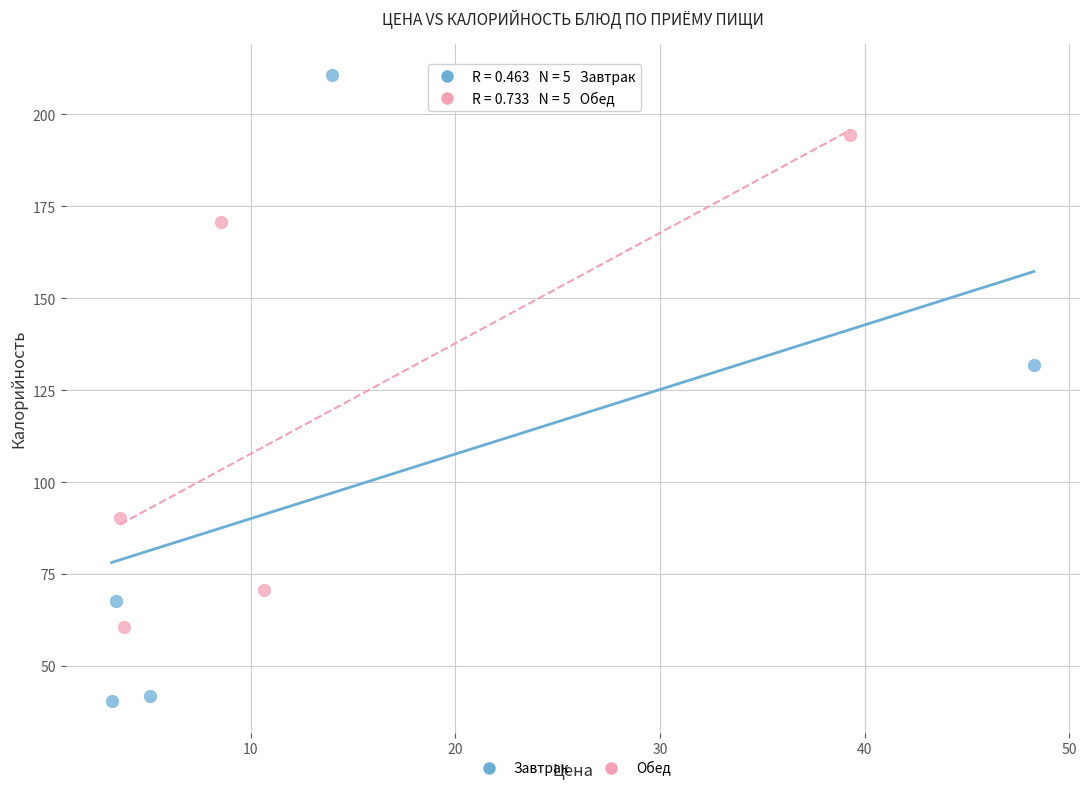

Which series contains the highest Y value?

Завтрак